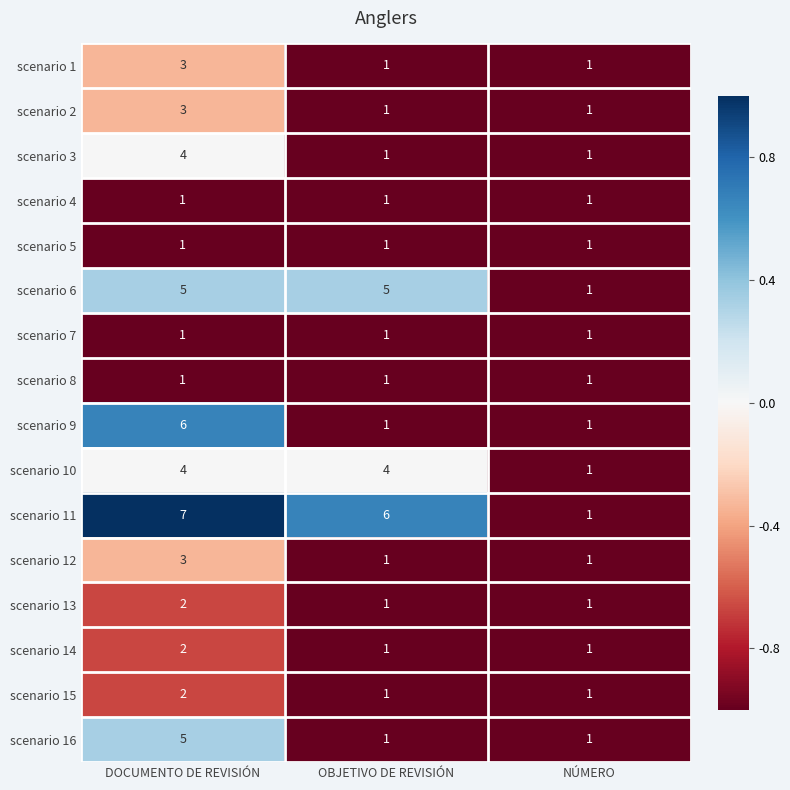

True or false: scenario 12 has a value of 1 at DOCUMENTO DE REVISIÓN.

False